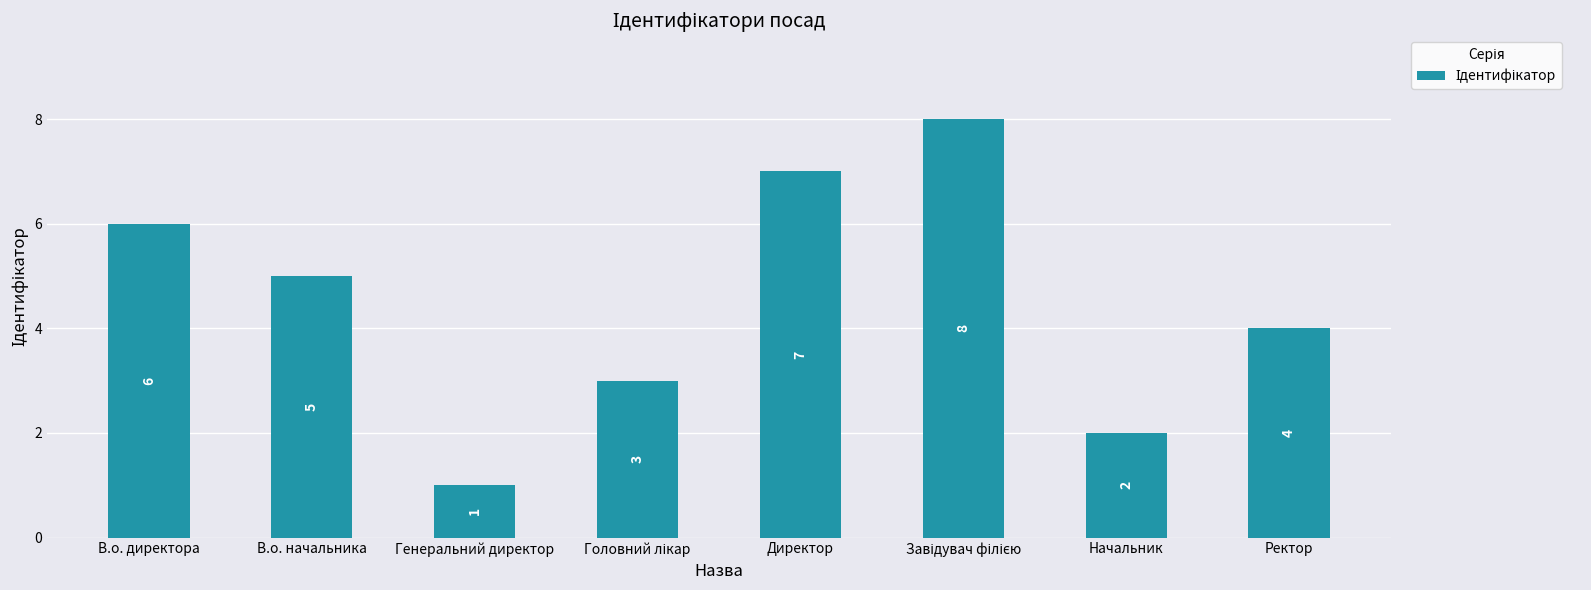

Approximately how many times larger is the value at В.о. начальника compared to Начальник?

2.5